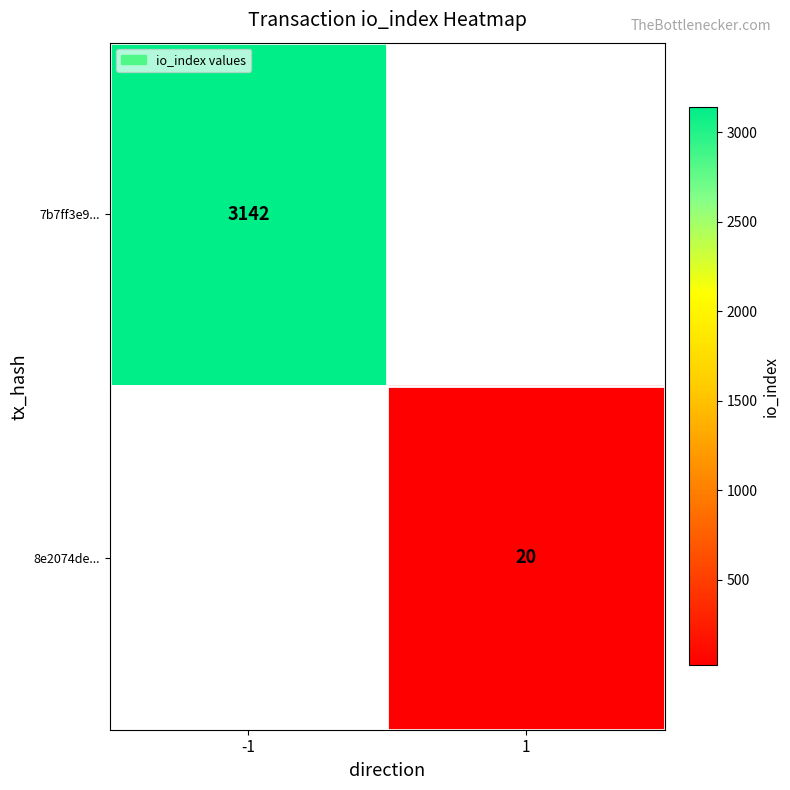

Count the number of data series in this chart.

2